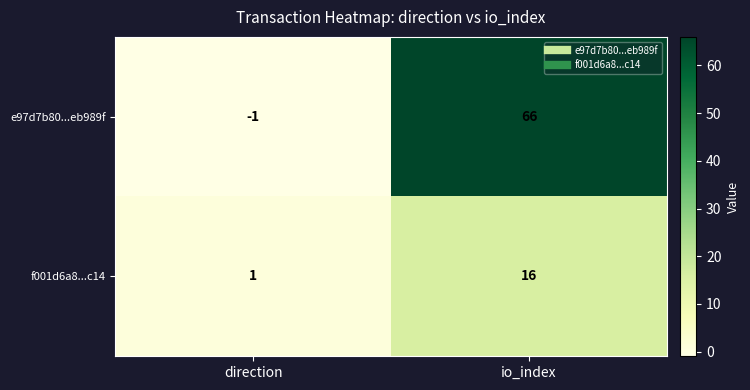

What is the greatest value displayed?

66